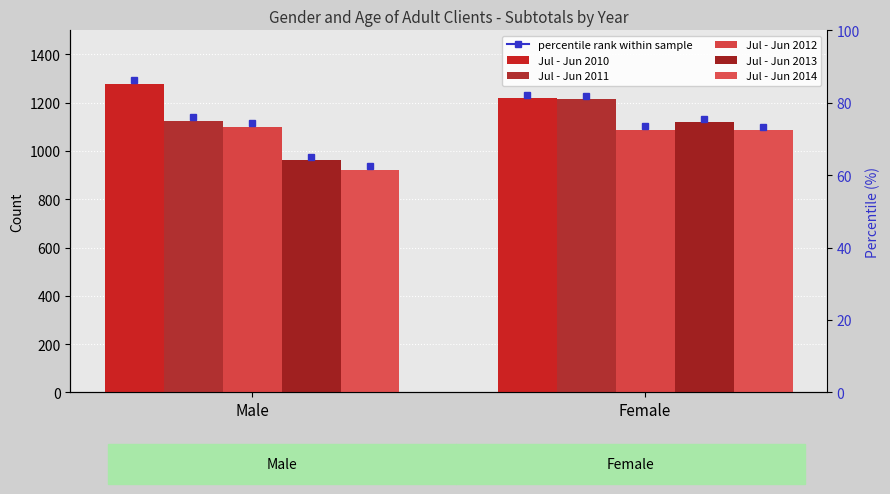

At Male, list the series in order from smallest to largest.

Jul - Jun 2014, Jul - Jun 2013, Jul - Jun 2012, Jul - Jun 2011, Jul - Jun 2010